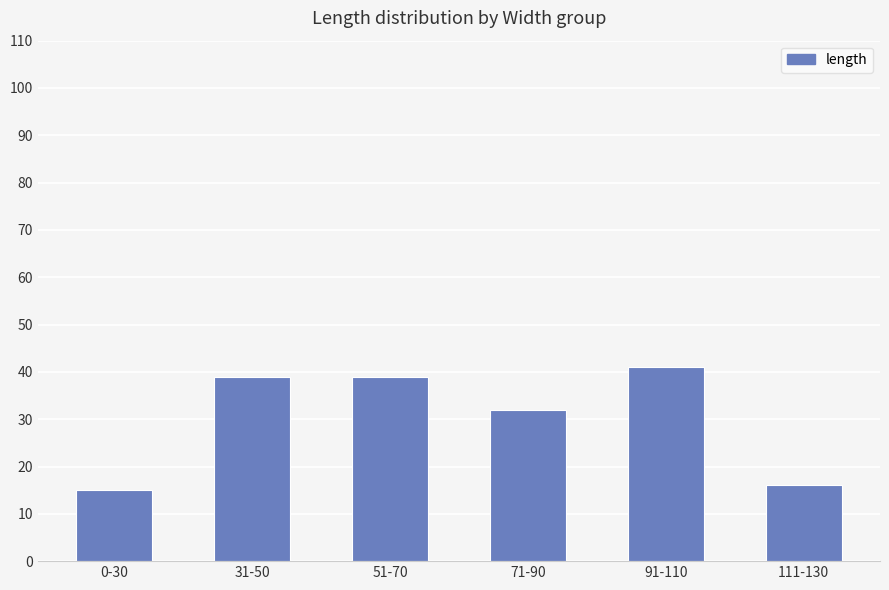

What value does the data have at 111-130, to the nearest 10?

20